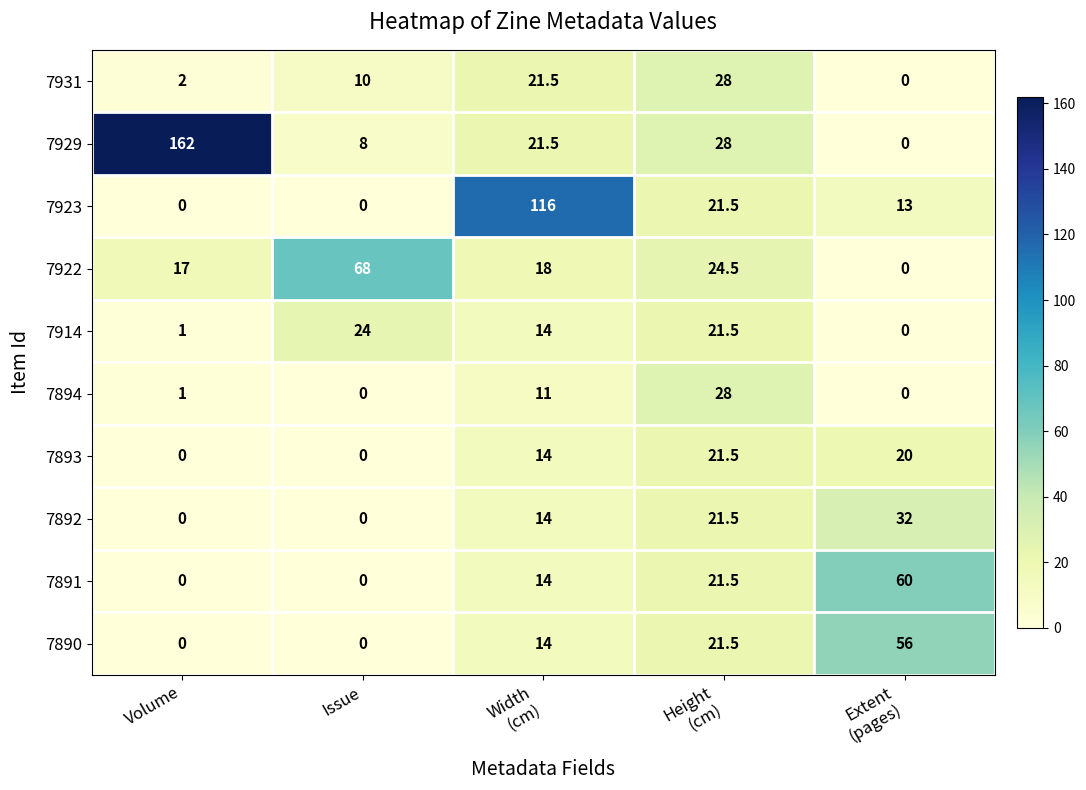

What is the maximum value for 7894?

28.0